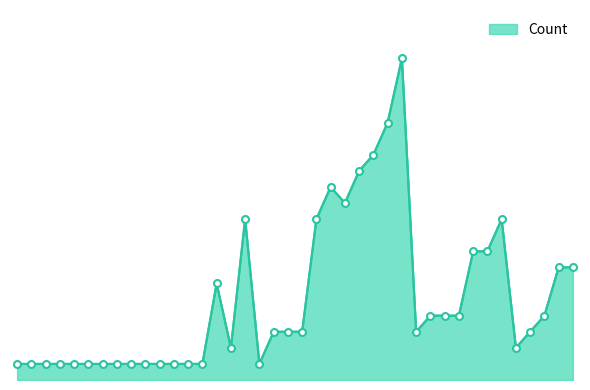

Where does the data first go above 3?

2010-07-10